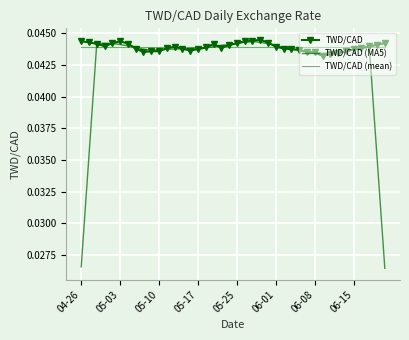

What is the sum of all TWD/CAD (MA5) values?

1.7